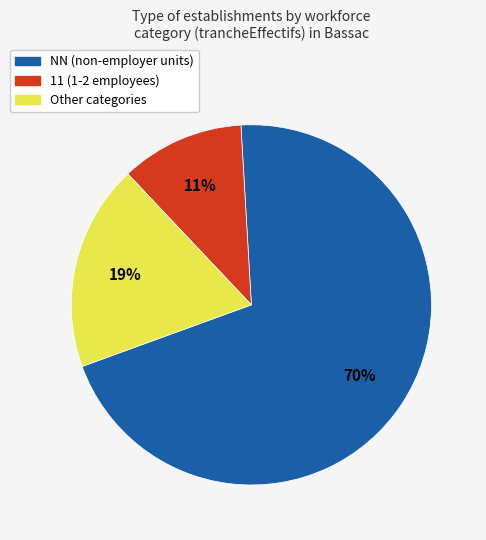

To the nearest percent, what portion does Other categories represent?

19%